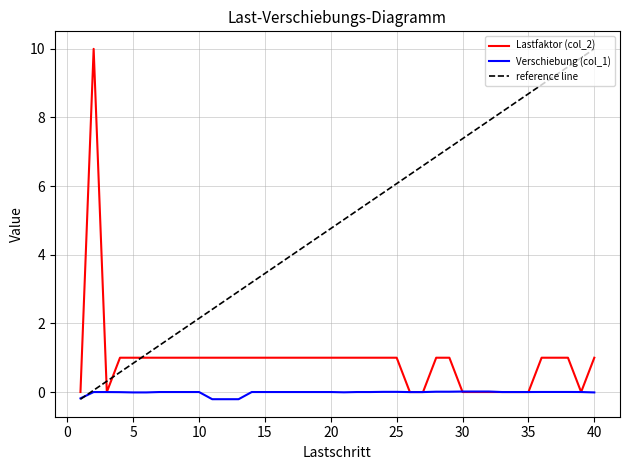

How many interior local valleys does the Verschiebung (col_1) series have?

2